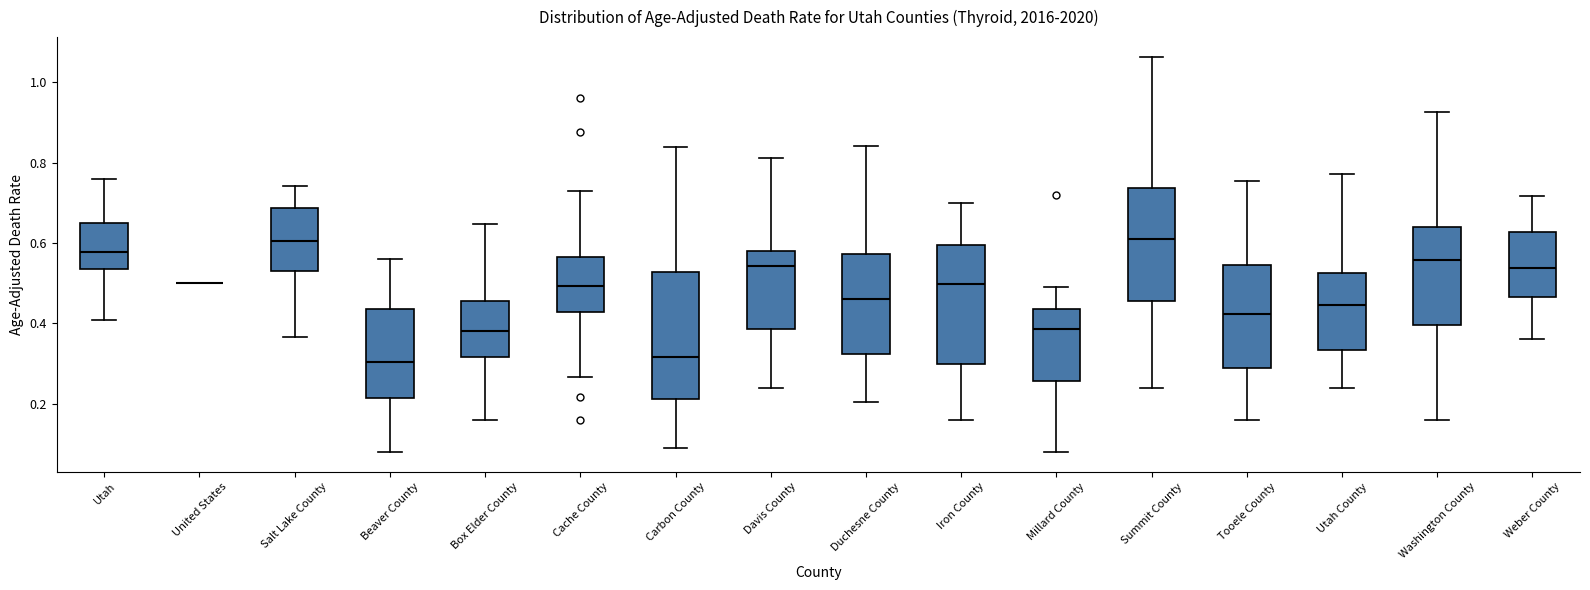

Where does the median line of the box for Cache County sit on the y-axis? The values are not printed on the chart, so give them approximately, as read against the axis.

0.50